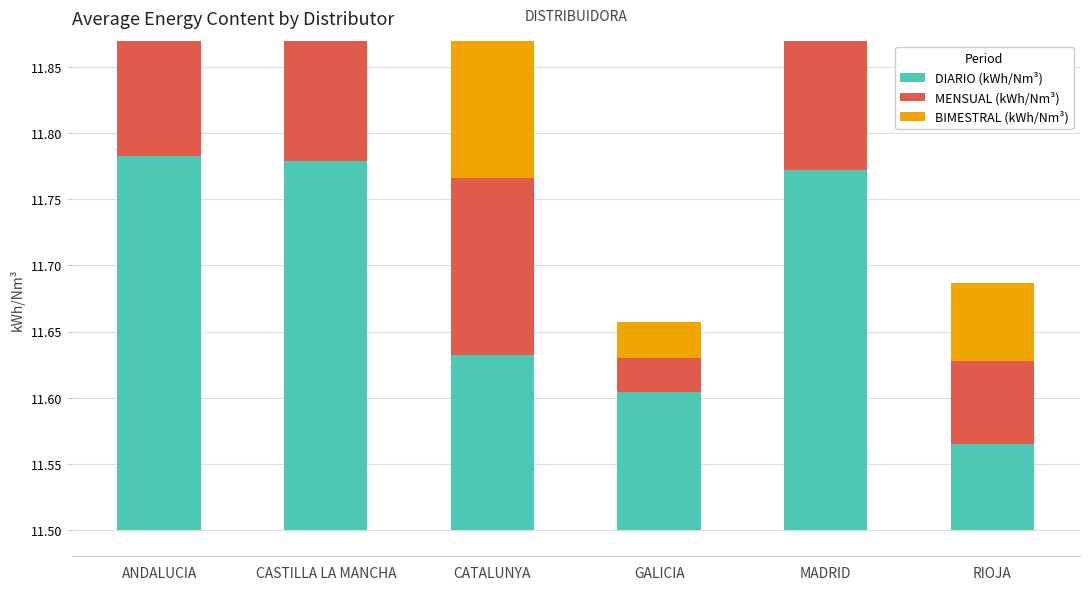

What position from the right is ANDALUCIA?

6